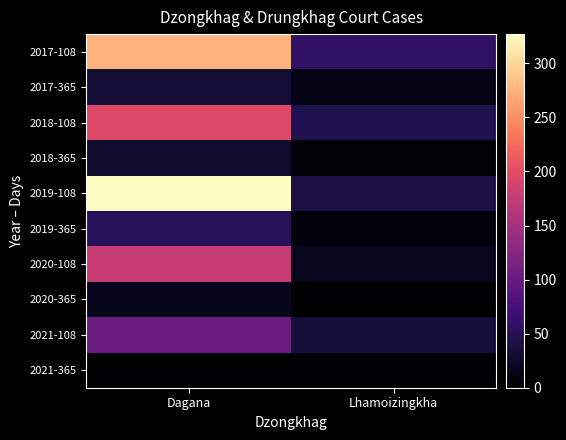

Reading left to right, transcribe all the data shown in this chart.

2017-108: Dagana=275	Lhamoizingkha=57
2017-365: Dagana=33	Lhamoizingkha=12
2018-108: Dagana=196	Lhamoizingkha=47
2018-365: Dagana=28	Lhamoizingkha=3
2019-108: Dagana=327	Lhamoizingkha=40
2019-365: Dagana=52	Lhamoizingkha=8
2020-108: Dagana=177	Lhamoizingkha=18
2020-365: Dagana=17	Lhamoizingkha=0
2021-108: Dagana=104	Lhamoizingkha=35
2021-365: Dagana=0	Lhamoizingkha=0